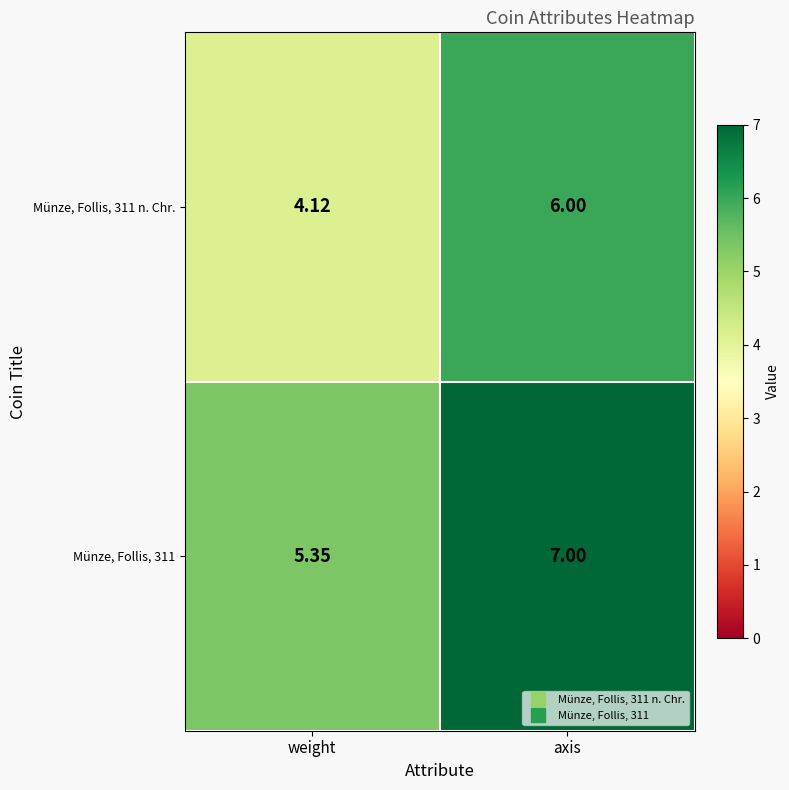

At which category is the sum across all series the highest?

axis